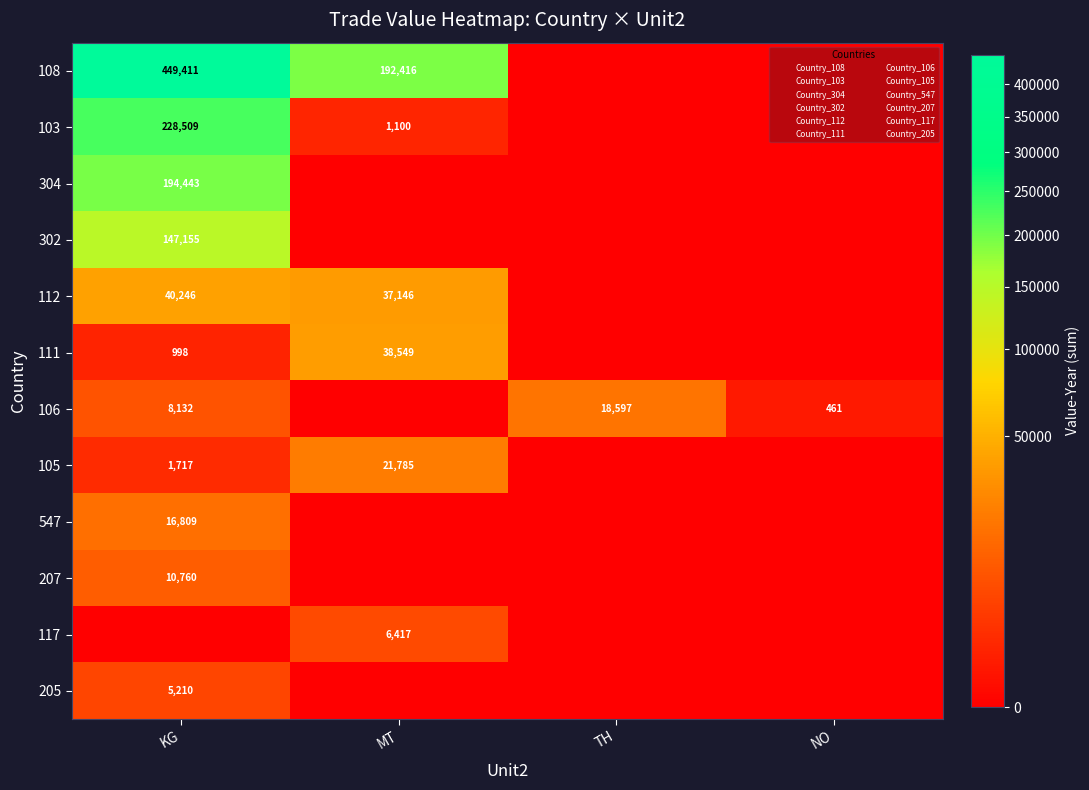

How many distinct data groups are displayed?

12